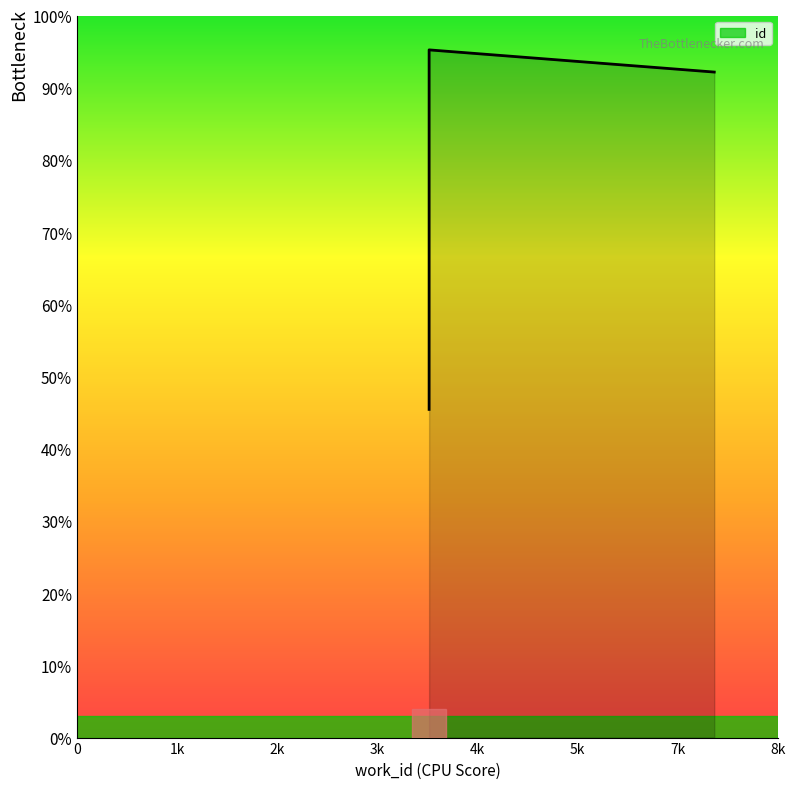

What is the difference between the maximum and minimum values?

49.8